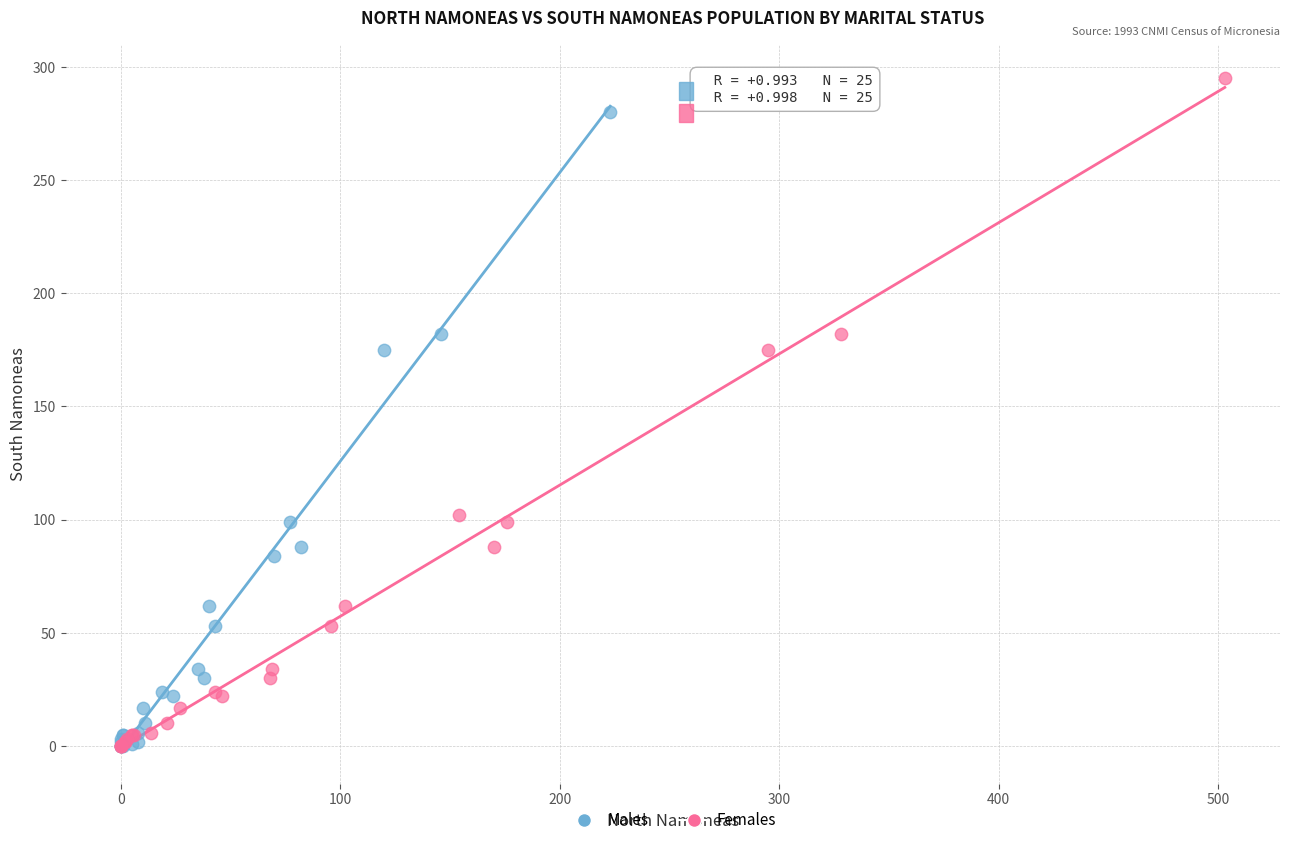

Which series contains the highest Y value?

Females